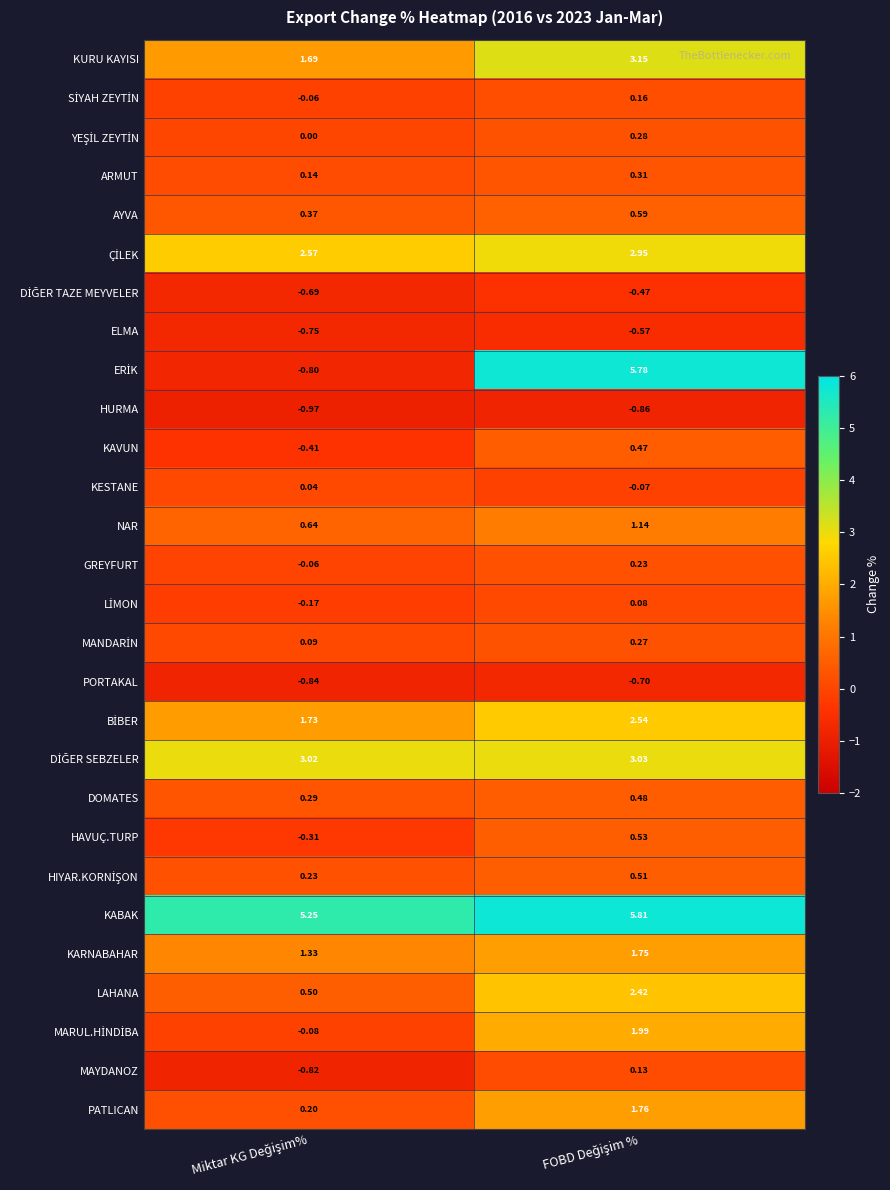

How many data points does each series have?

2